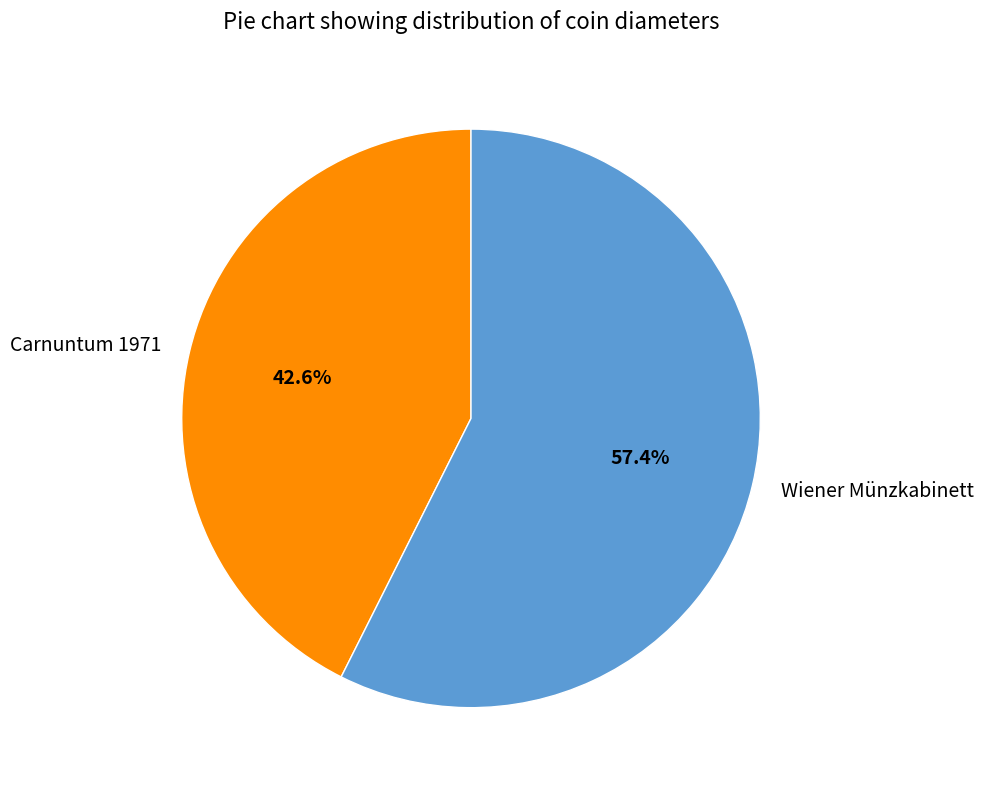

Count the number of slices in the pie.

2